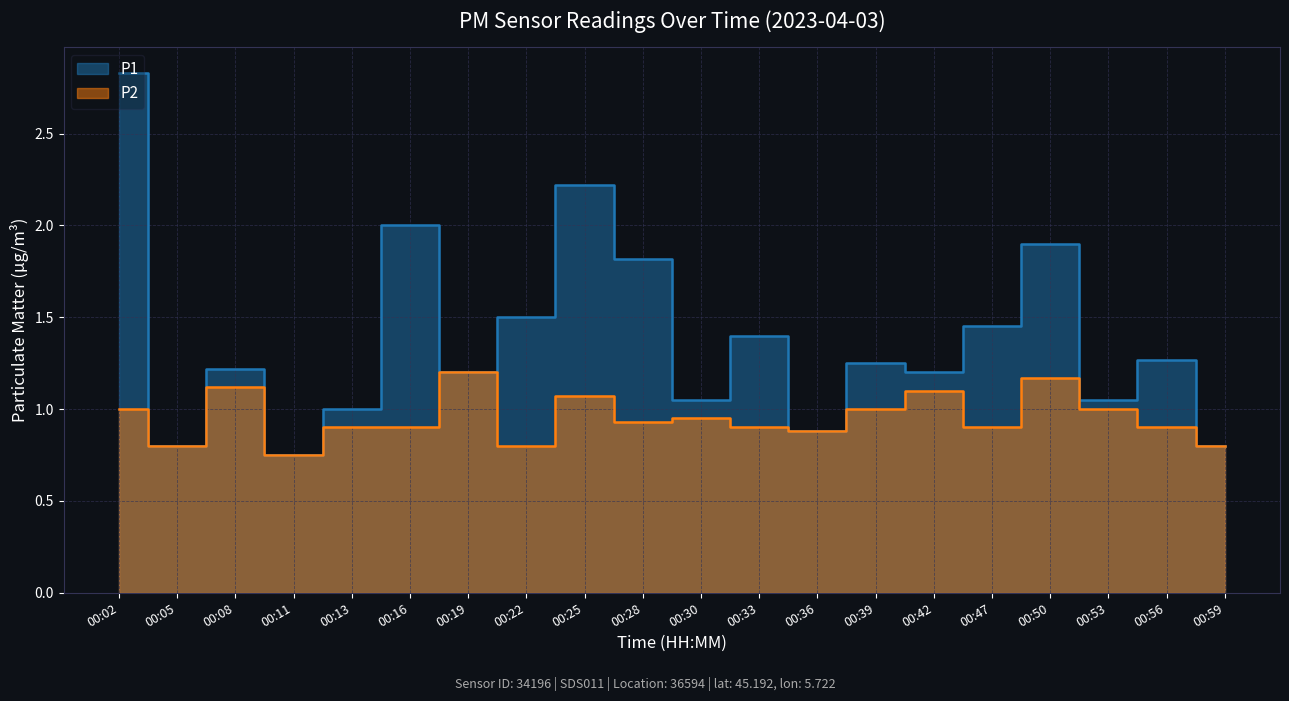

Is it true that P2 equals 1.5 at 00:42?

False